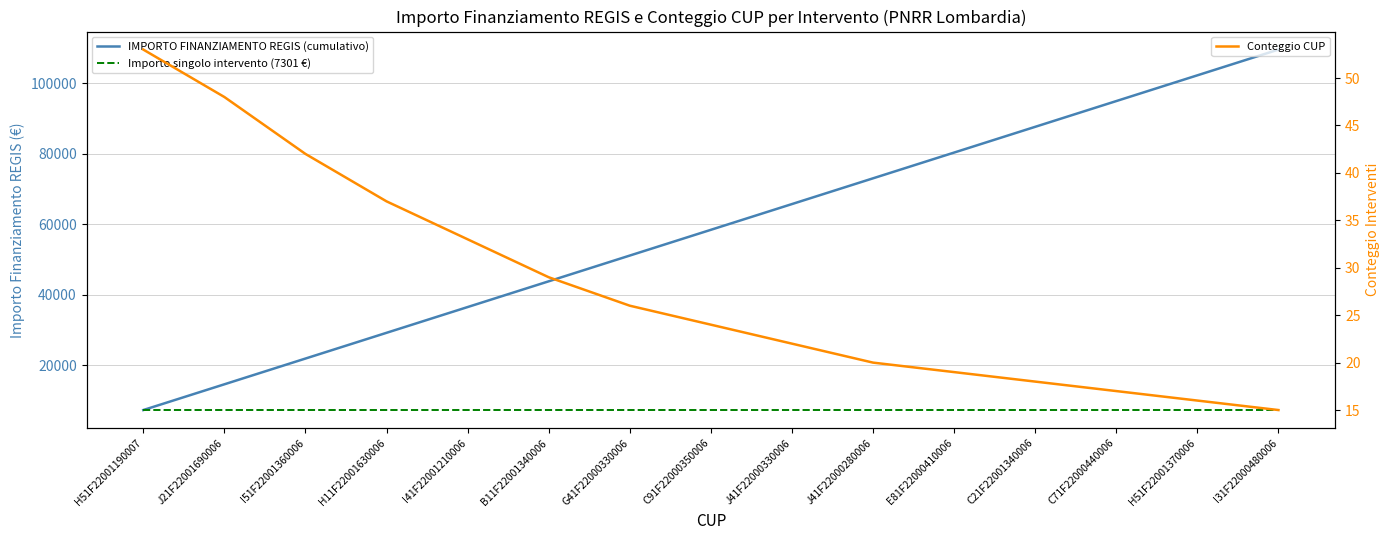

How many lines are shown in the chart?

3